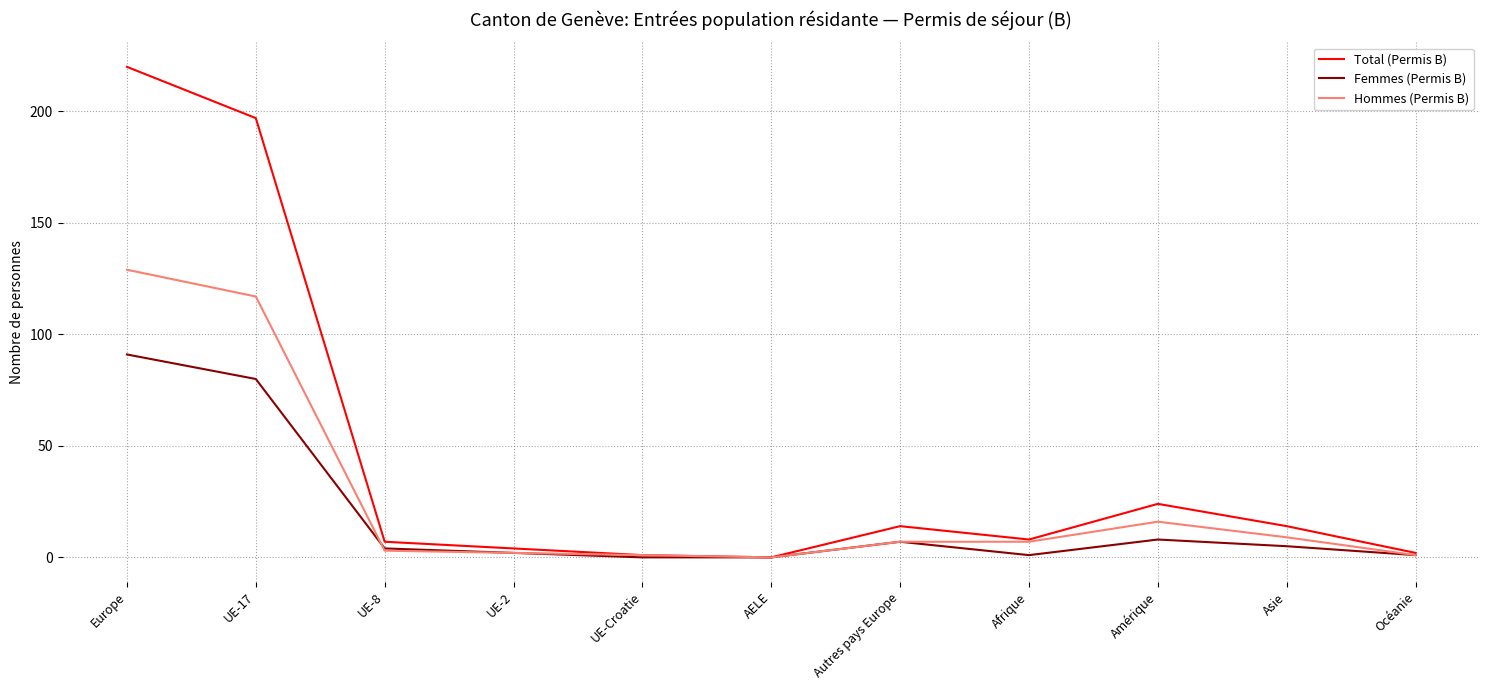

At which label does Total (Permis B) reach its peak?

Europe